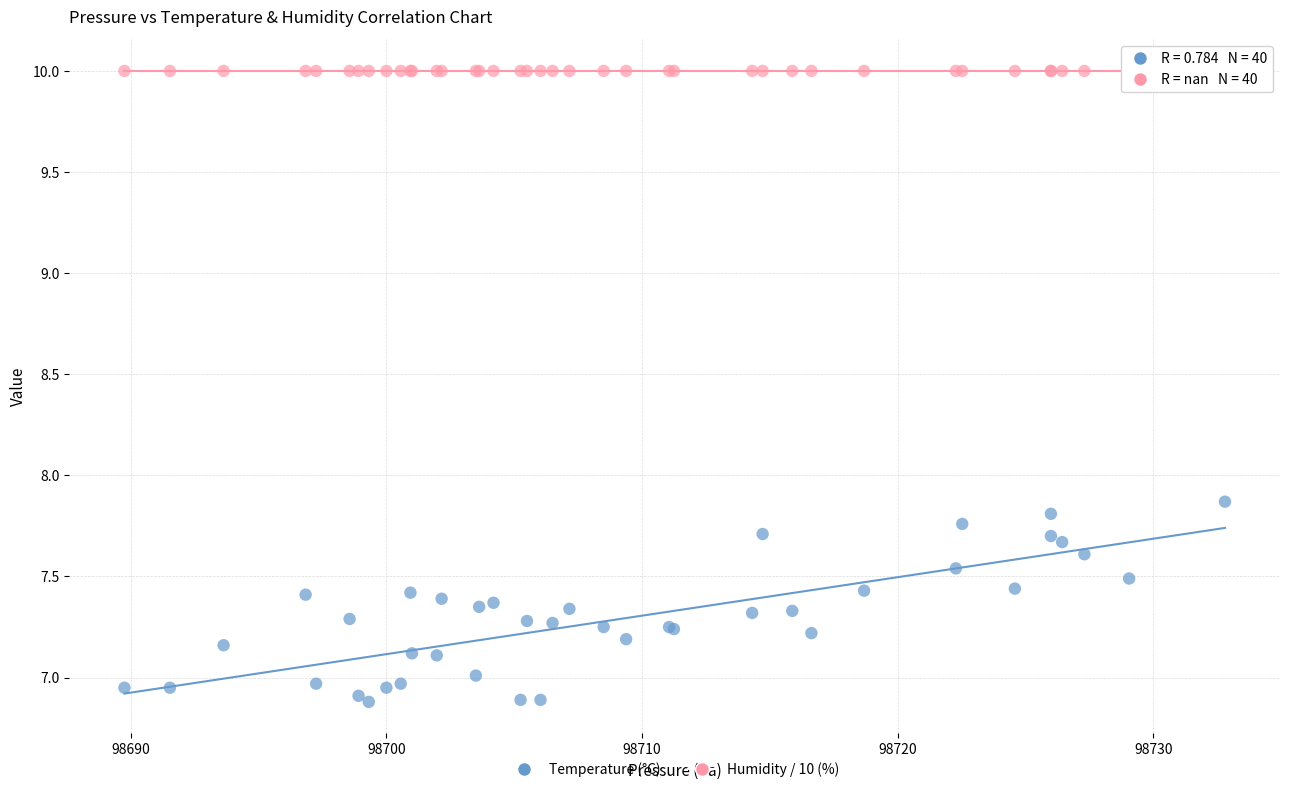

Which series reaches the maximum Y coordinate?

Humidity / 10 (%)